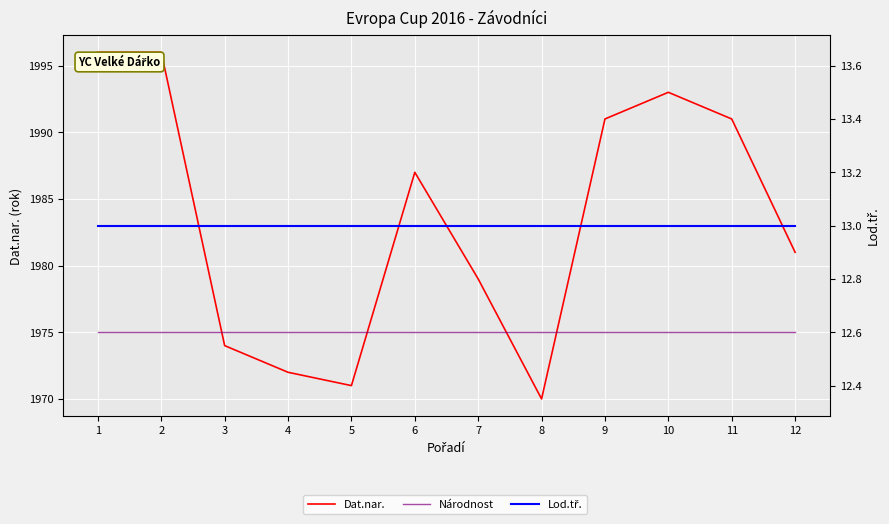

Reading left to right, what are all the values shown in this chart?

Dat.nar.: 1996	1996	1974	1972	1971	1987	1979	1970	1991	1993	1991	1981
Národnost: 1975	1975	1975	1975	1975	1975	1975	1975	1975	1975	1975	1975
Lod.tř.: 13	13	13	13	13	13	13	13	13	13	13	13